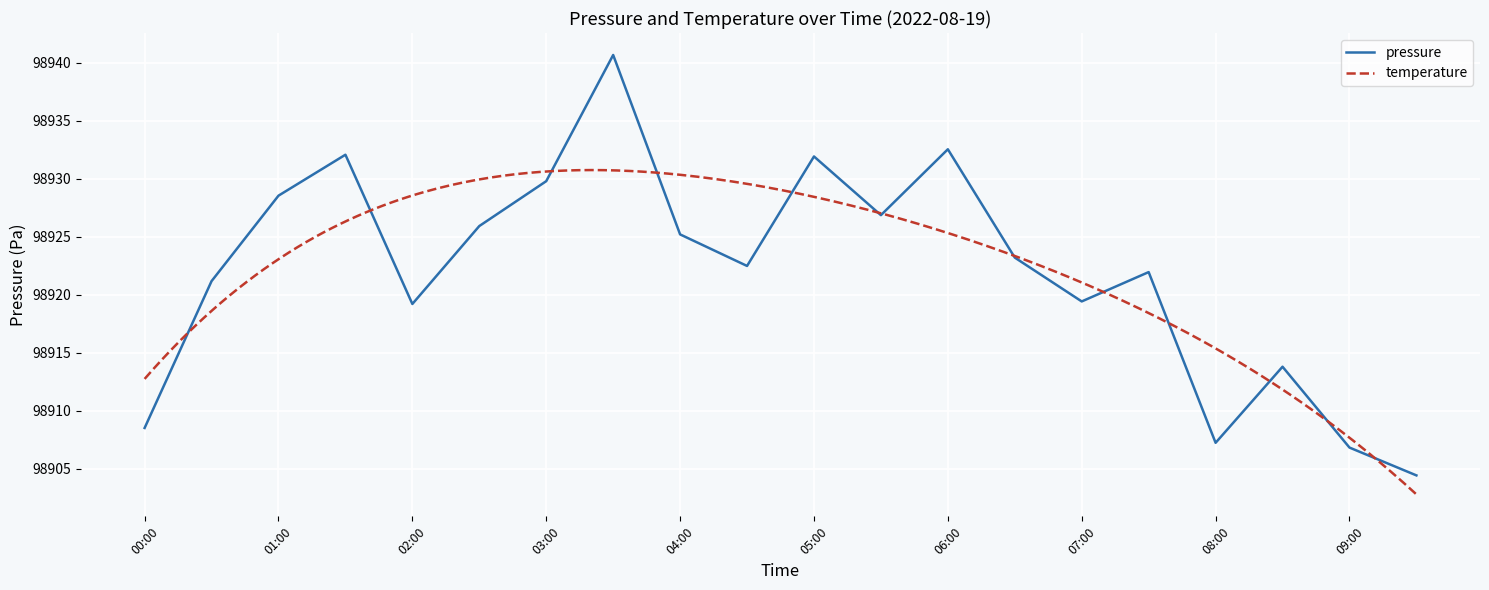

True or false: the data shows 98904.4 at 09:30.

True